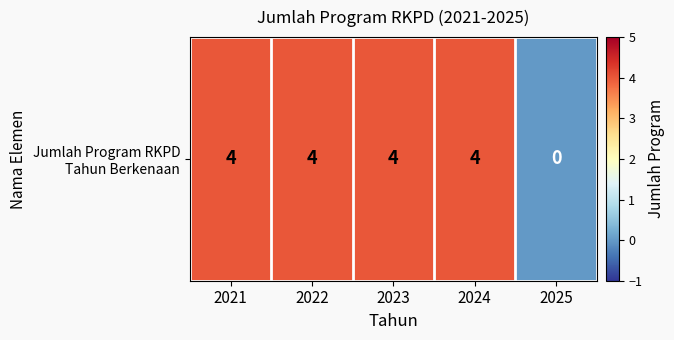

True or false: the data shows 6 at 2022.

False